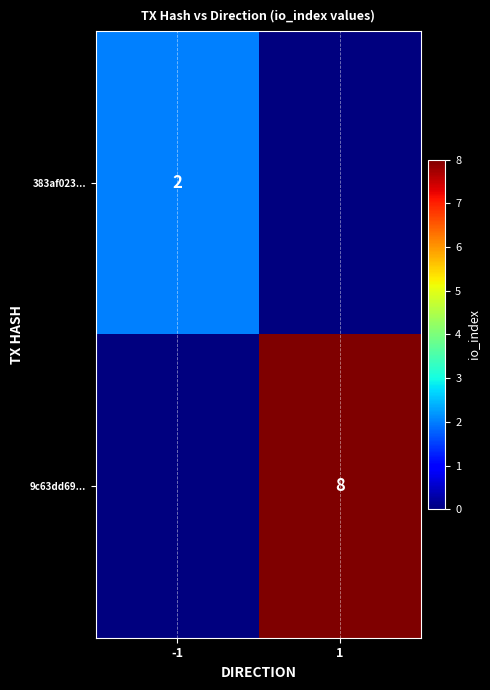

The value of 9c63dd69... at 1 is 13. True or false?

False